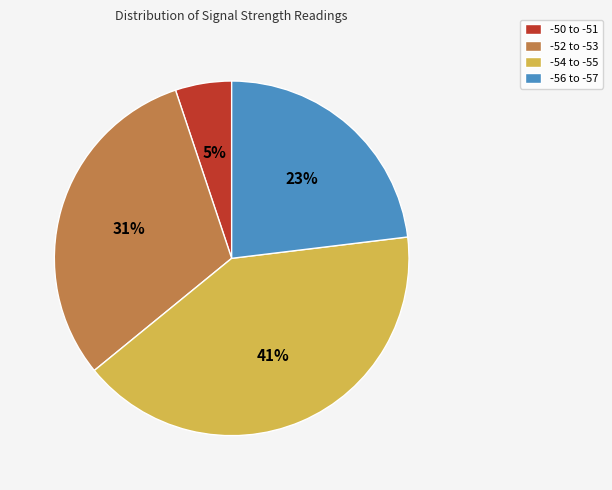

What percentage is the -54 to -55 slice, to the nearest percent?

41%